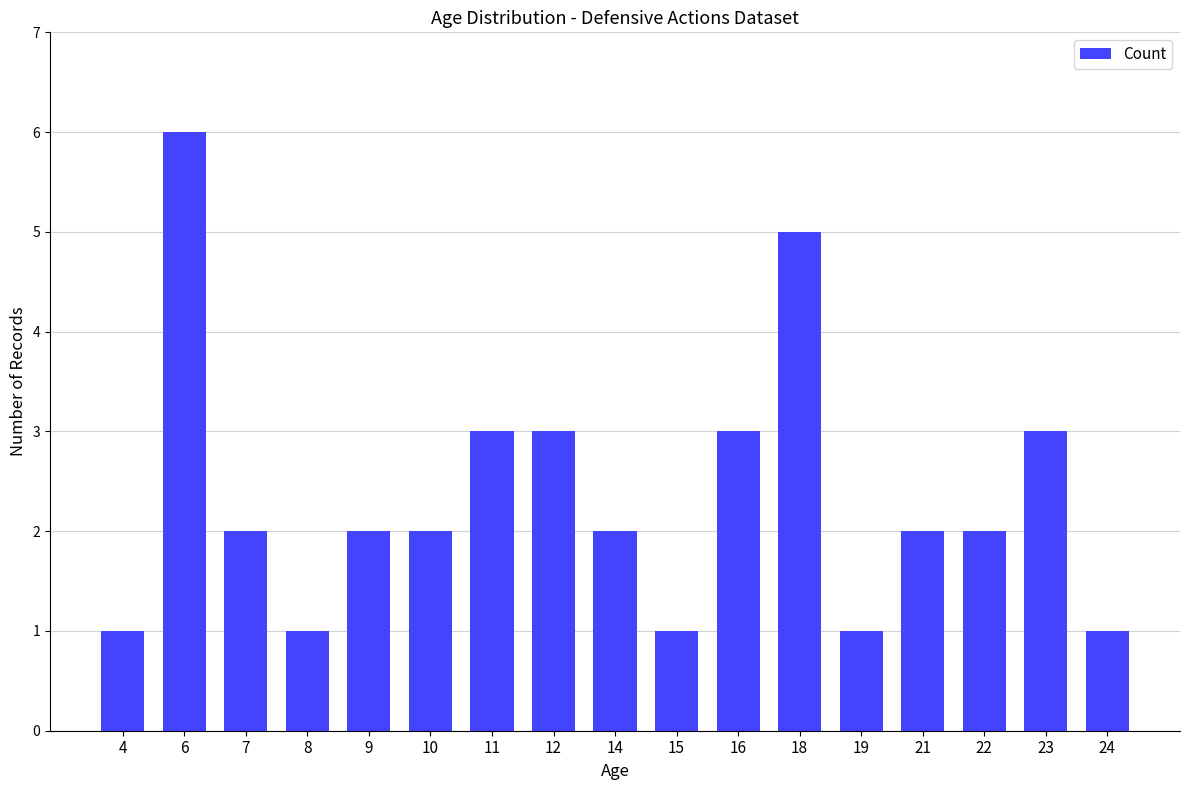

The value at 15 is 2. True or false?

False